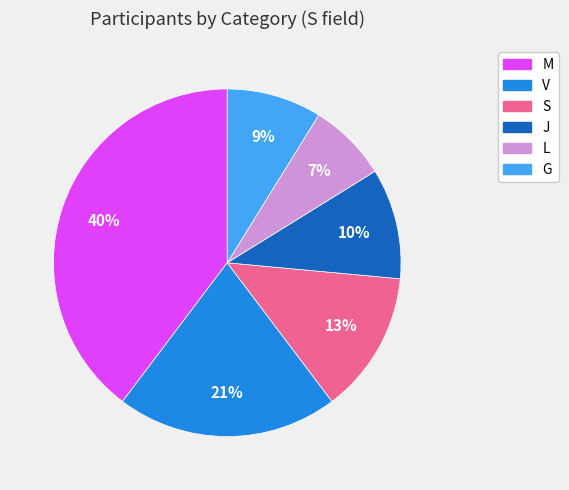

Do G and L together represent more than half of the pie?

No